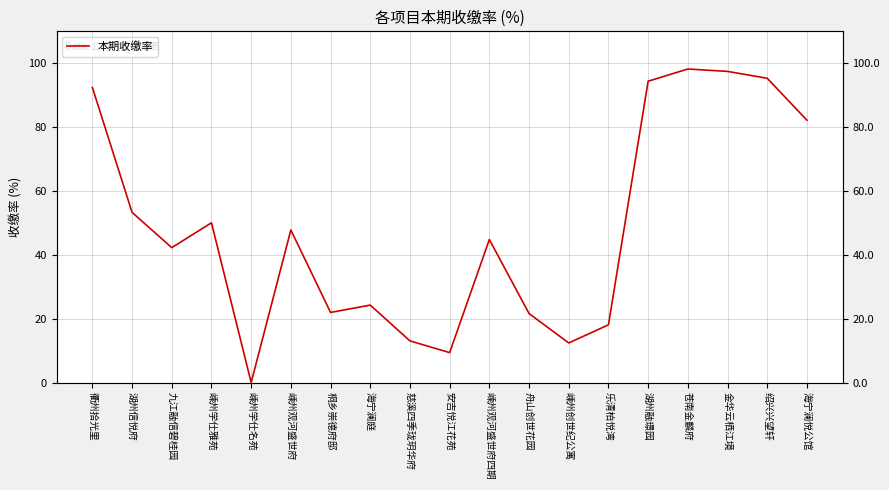

Read the value at 安吉悦江花苑.

9.4